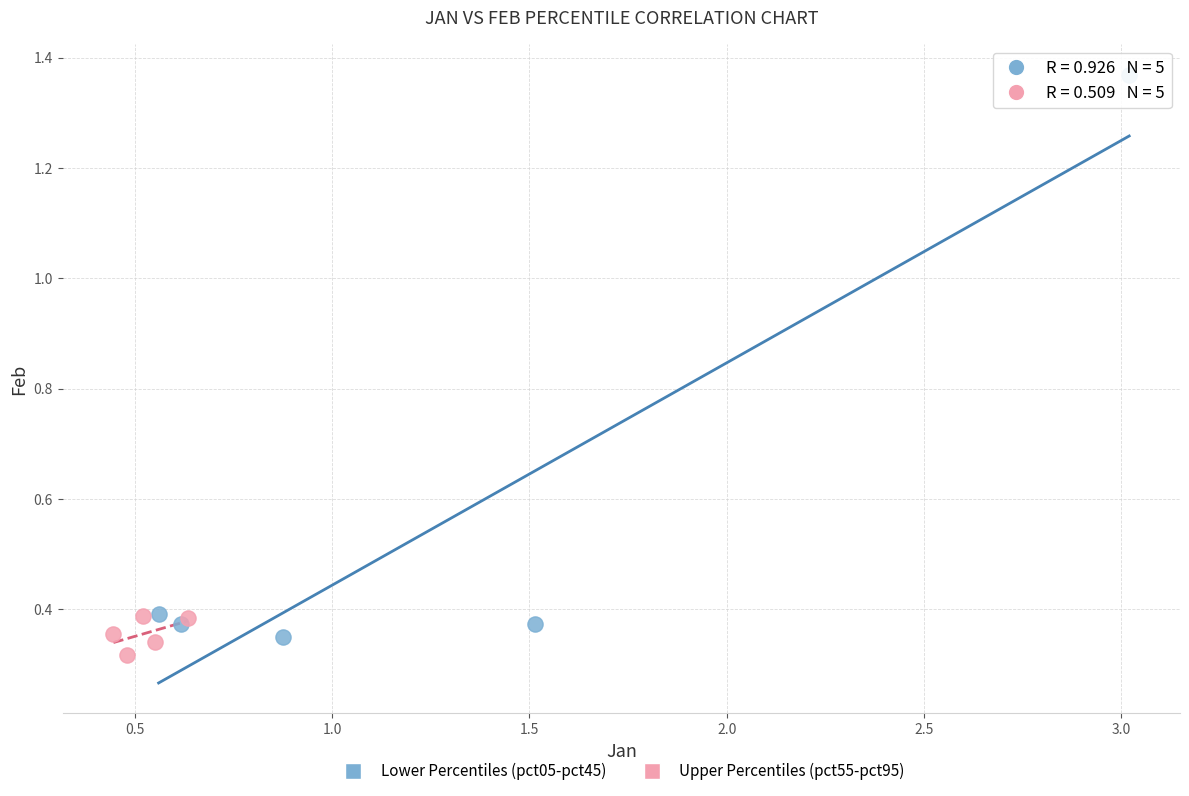

Which series has the widest spread of Y values?

Lower Percentiles (pct05-pct45)